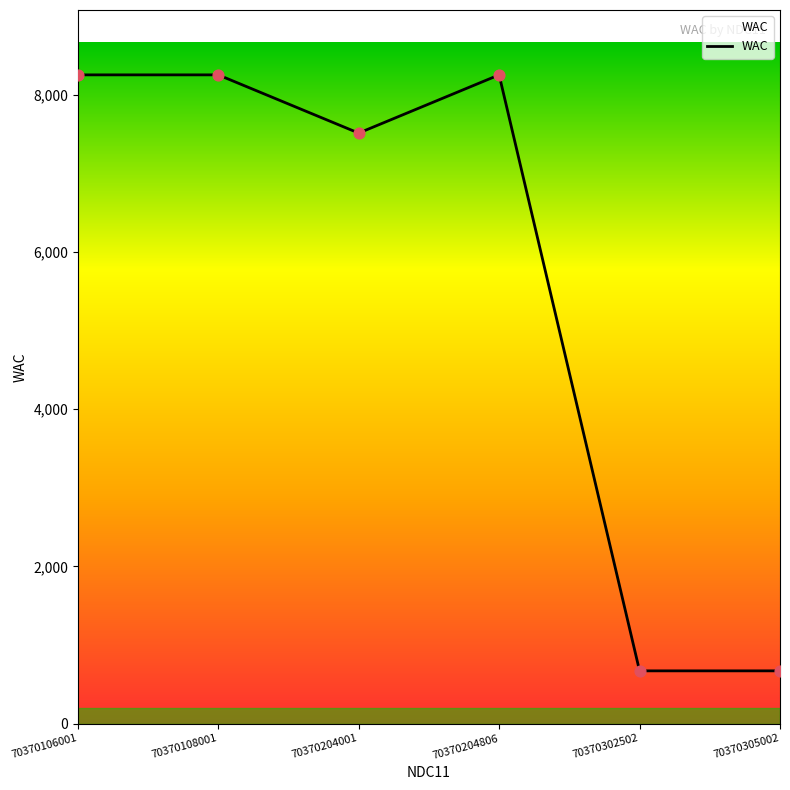

Approximately how many times larger is the value at 70370204806 compared to 70370204001?

1.1